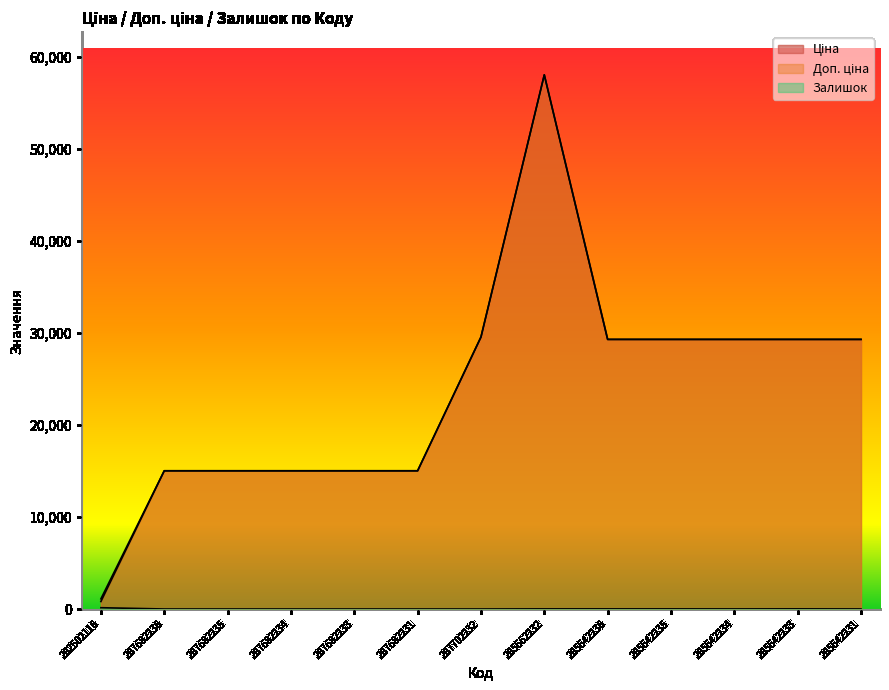

Reading left to right, transcribe all the data shown in this chart.

Ціна: 282502116=813.0	287682236=15019.2	287682235=15019.2	287682234=15019.2	287682233=15019.2	287682231=15019.2	287702232=29548.9	285662232=58037.0	285642236=29294.9	285642235=29294.9	285642234=29294.9	285642233=29294.9	285642231=29294.9
Доп. ціна: 282502116=1101.8	287682236=15019.2	287682235=15019.2	287682234=15019.2	287682233=15019.2	287682231=15019.2	287702232=29548.9	285662232=58037.0	285642236=29294.9	285642235=29294.9	285642234=29294.9	285642233=29294.9	285642231=29294.9
Залишок: 282502116=140.0	287682236=0.0	287682235=0.0	287682234=0.0	287682233=0.0	287682231=0.0	287702232=0.0	285662232=13.0	285642236=12.0	285642235=11.0	285642234=8.0	285642233=14.0	285642231=5.0